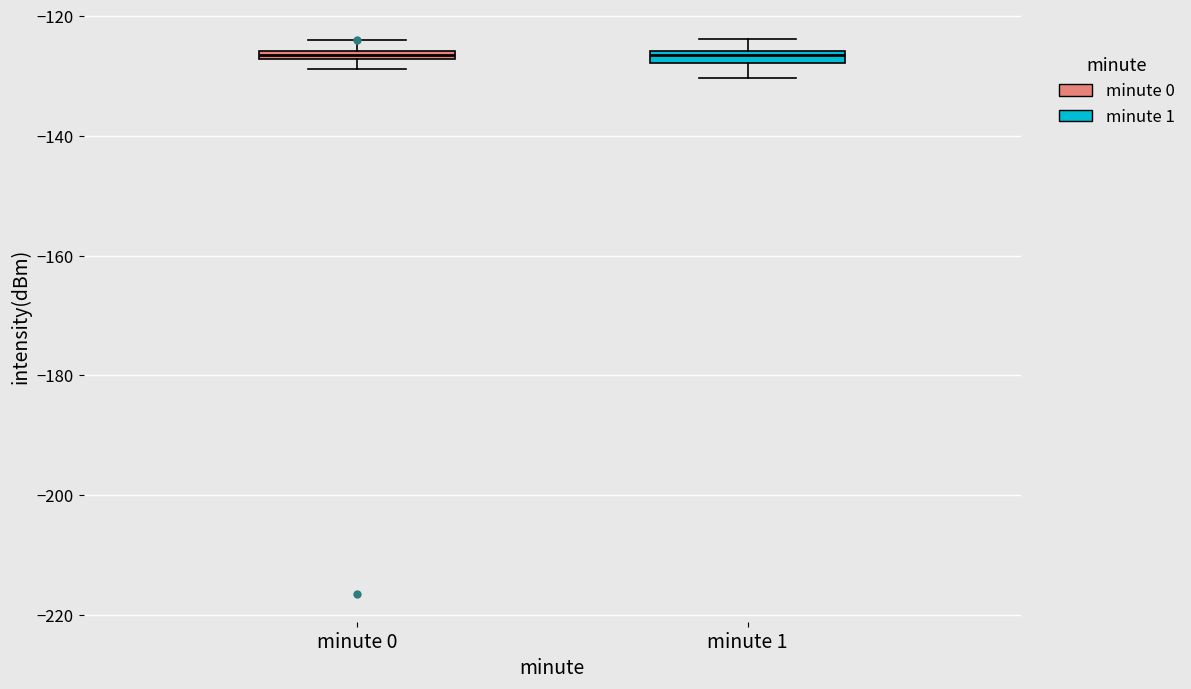

Where does the lower whisker of the box for minute 1 end on the y-axis? The values are not printed on the chart, so give them approximately, as read against the axis.

-130